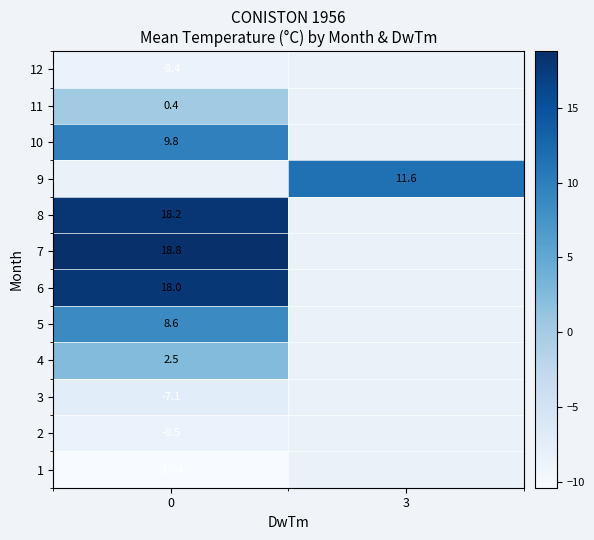

At how many categories does at least one series exceed 2?

2